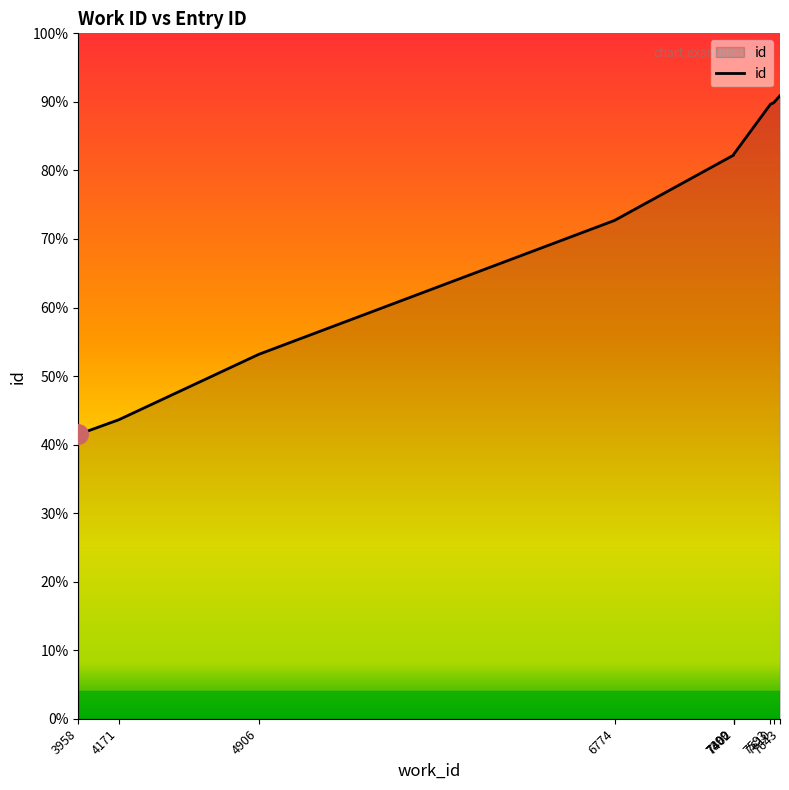

Reading left to right, what are all the values shown in this chart?

3958=10287	4171=10819	4906=13185	6774=18028	7399=20389	7400=20419	7402=20441	7593=22233	7610=22285	7643=22542